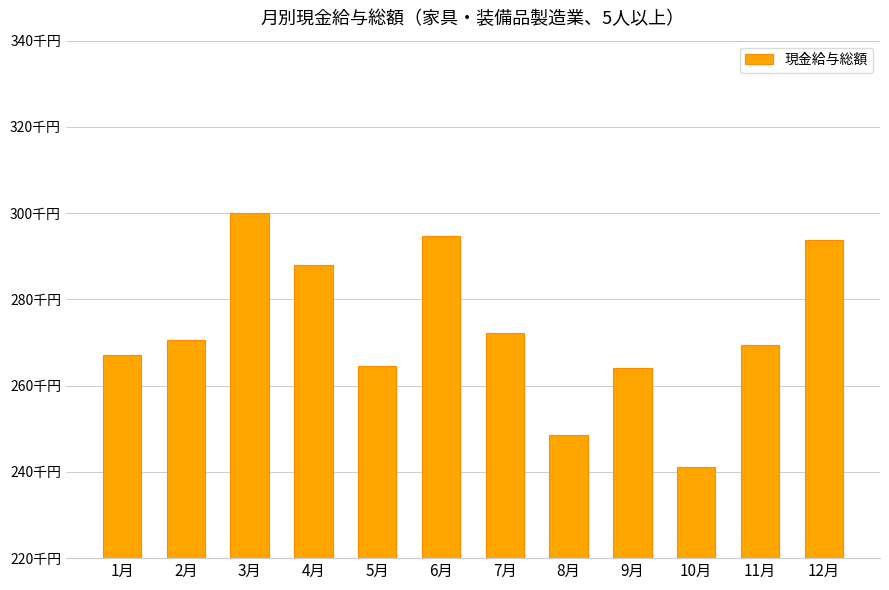

Which category has the lowest value across all series?

10月